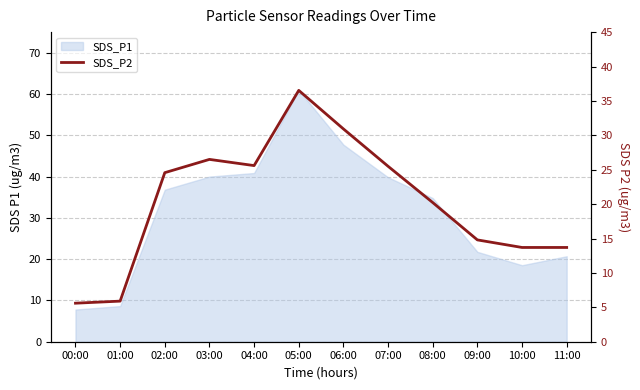

What is the sum of all values?

243.6